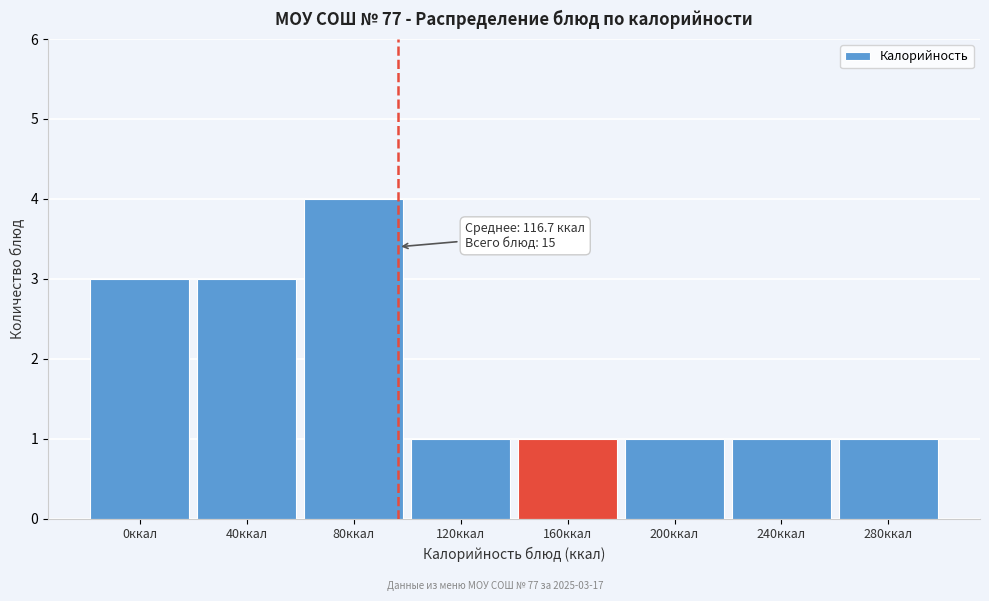

Reading right to left, transcribe all the data shown in this chart.

1	1	1	1	1	4	3	3